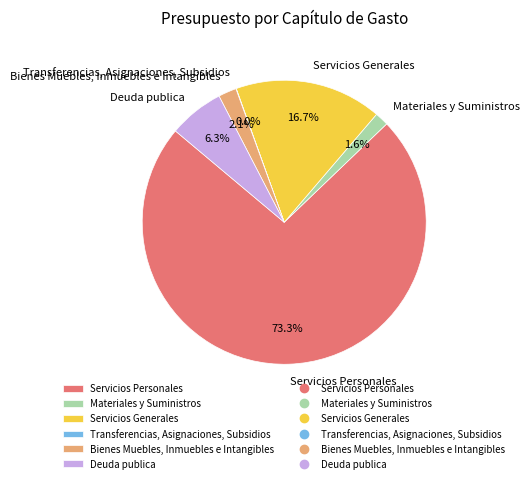

To the nearest percent, what is the difference between the largest and smallest slice percentages?

73%